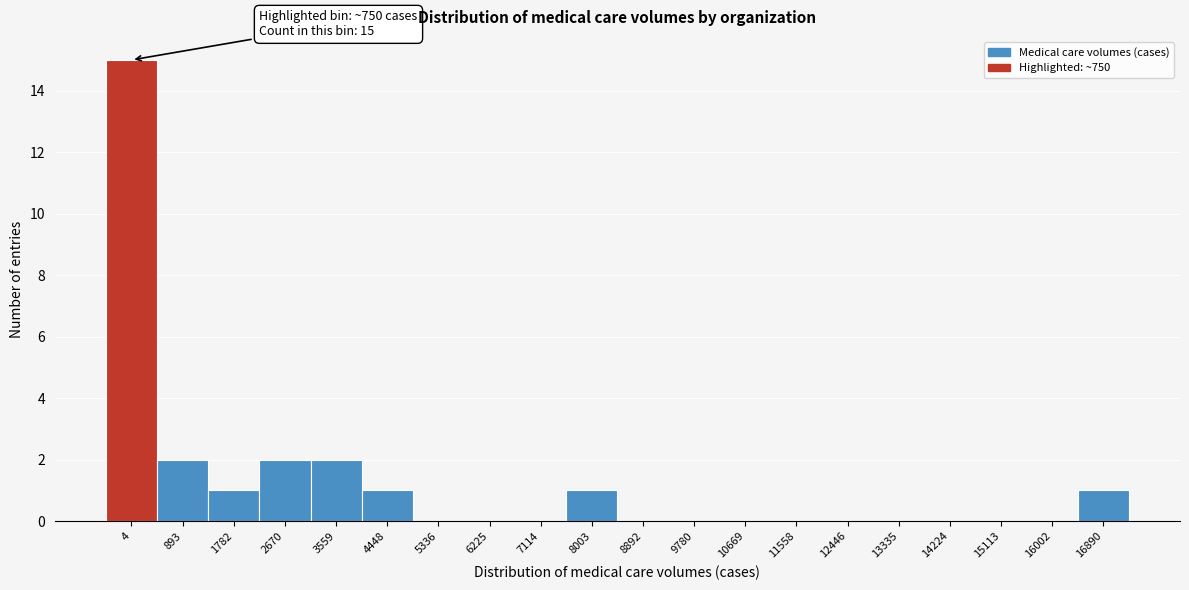

Reading left to right, transcribe all the data shown in this chart.

4=15	893=2	1782=1	2670=2	3559=2	4448=1	5336=0	6225=0	7114=0	8003=1	8892=0	9780=0	10669=0	11558=0	12446=0	13335=0	14224=0	15113=0	16002=0	16890=1